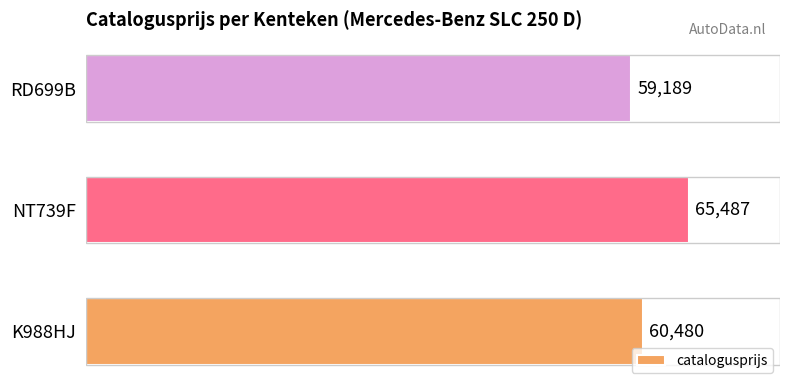

What is the maximum value shown in the chart?

65487